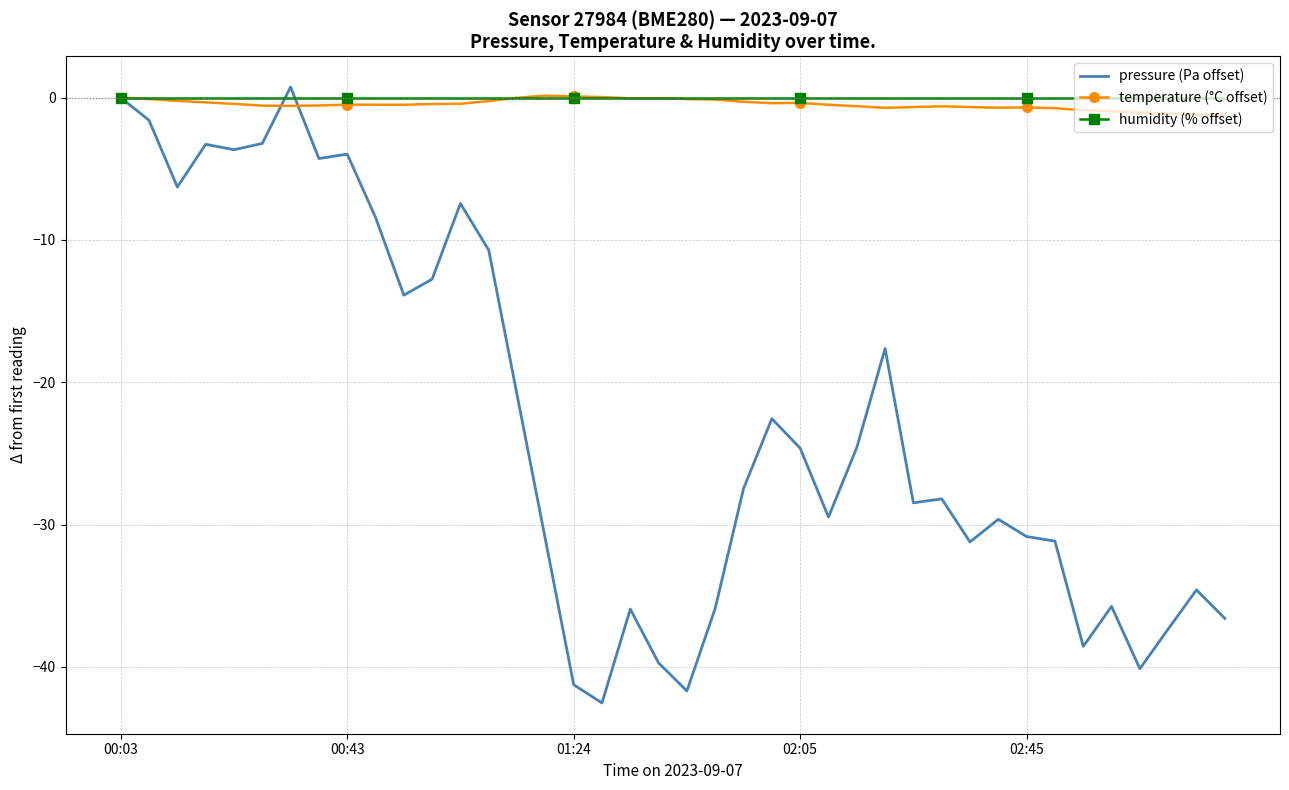

What is the minimum value for pressure (Pa offset)?

-42.5